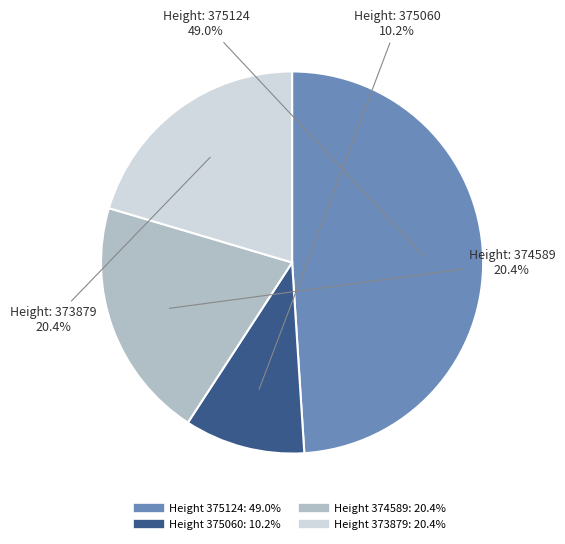

Is there any slice that represents more than half of the pie?

No